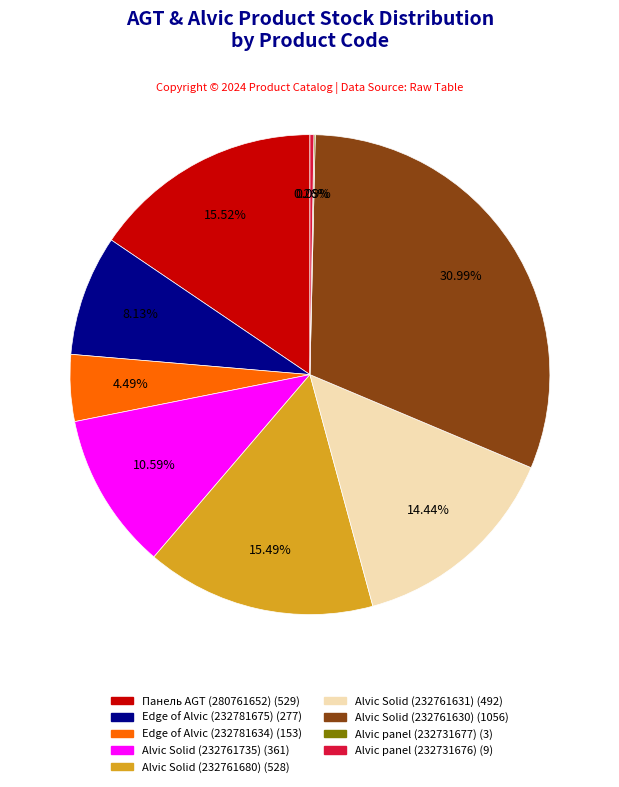

Which has a higher value, Alvic Solid (232761680) or Edge of Alvic (232781675)?

Alvic Solid (232761680)